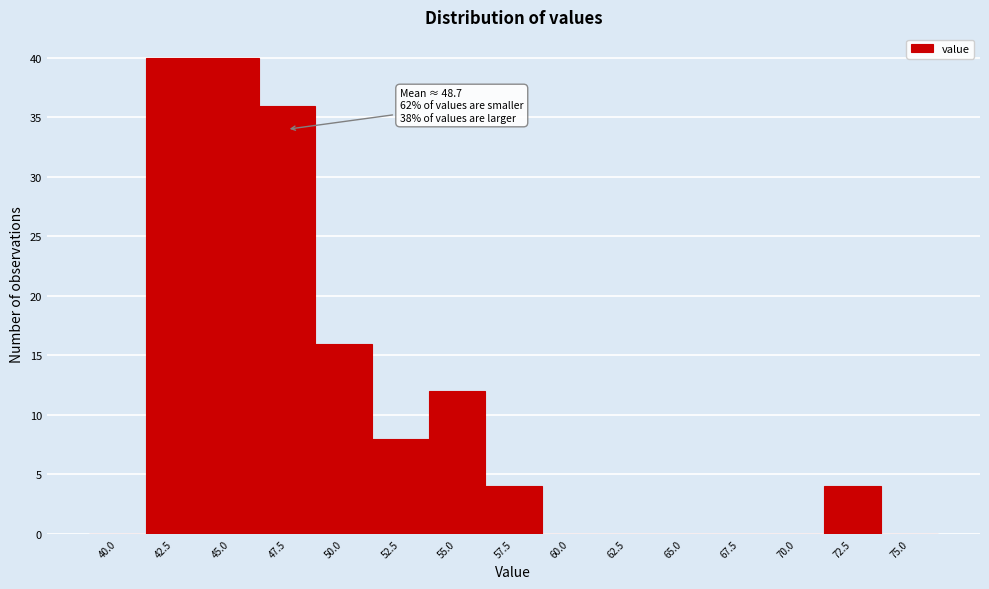

Reading left to right, extract all data points from this chart.

40.0=0	42.5=40	45.0=40	47.5=36	50.0=16	52.5=8	55.0=12	57.5=4	60.0=0	62.5=0	65.0=0	67.5=0	70.0=0	72.5=4	75.0=0